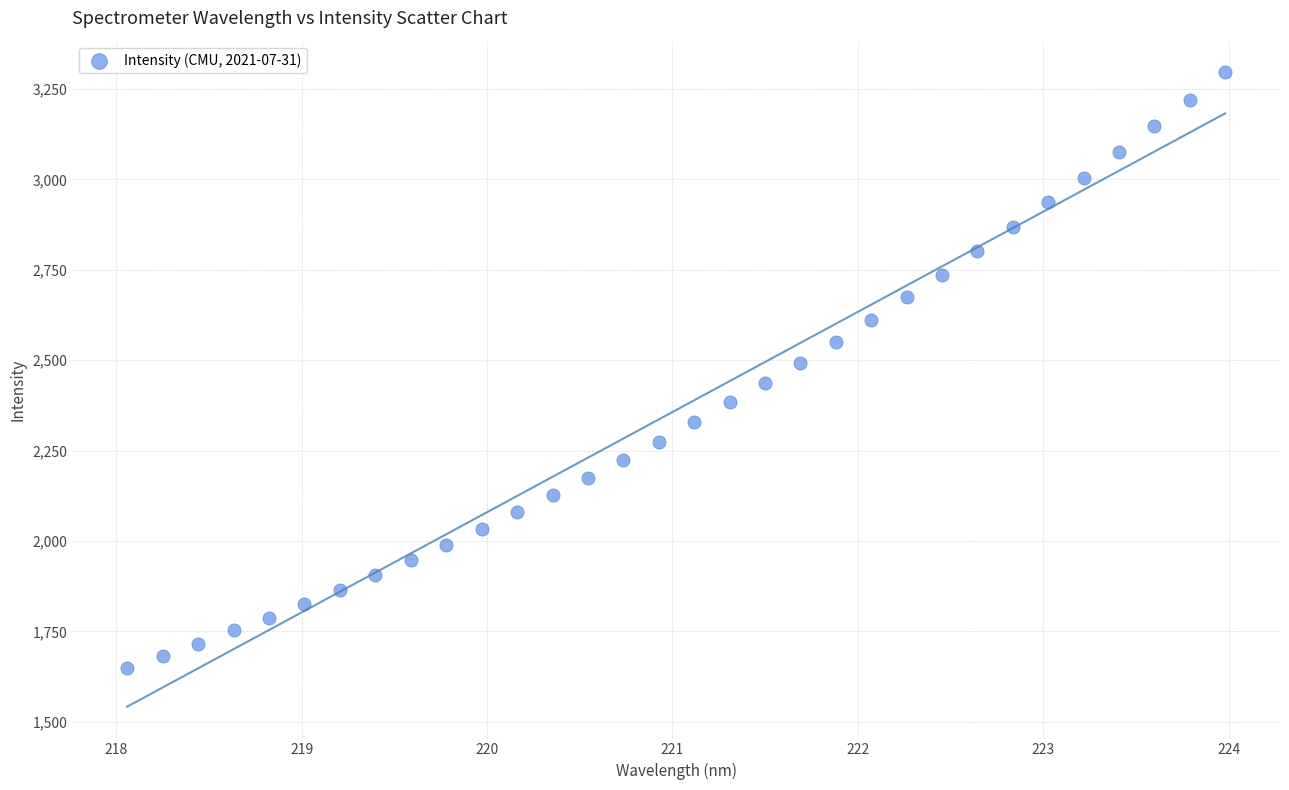

What is the range of Y values (max minus min)?

1647.1